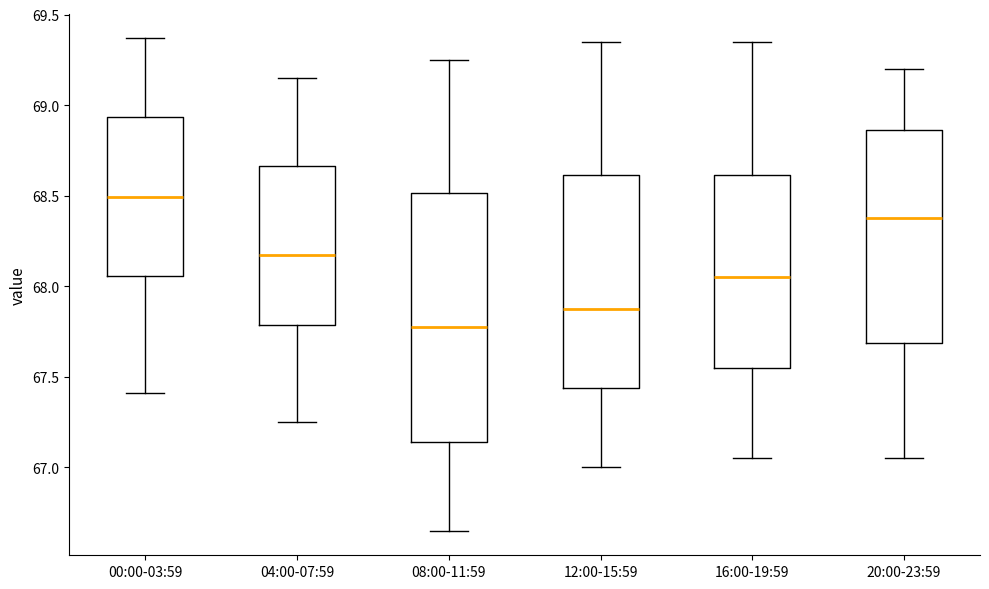

Comparing the boxes themselves (not the whiskers), which one is the tallest?

08:00-11:59